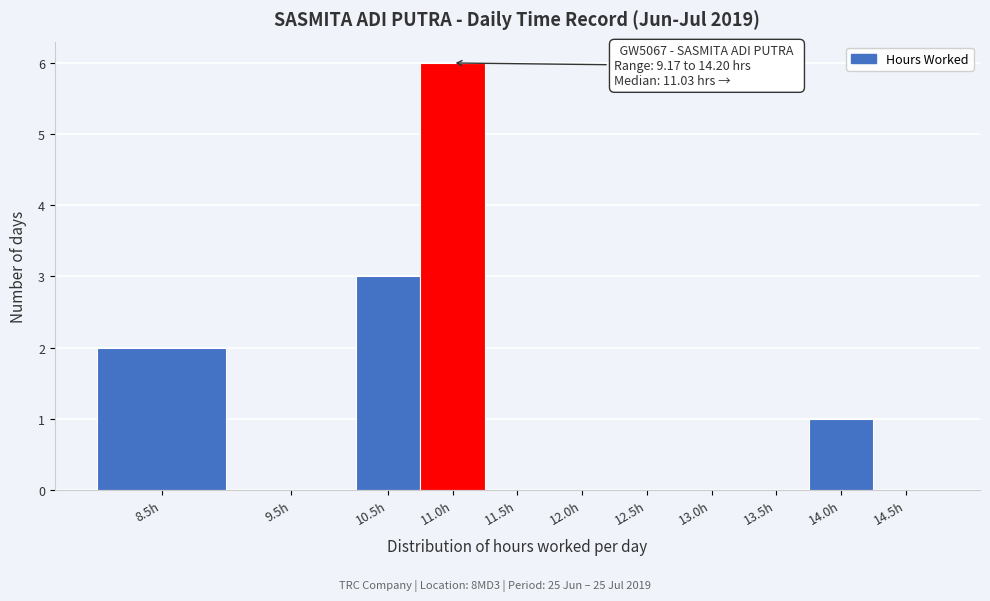

Reading left to right, list all the values displayed in this chart.

8.5h=2	9.5h=0	10.5h=3	11.0h=6	11.5h=0	12.0h=0	12.5h=0	13.0h=0	13.5h=0	14.0h=1	14.5h=0